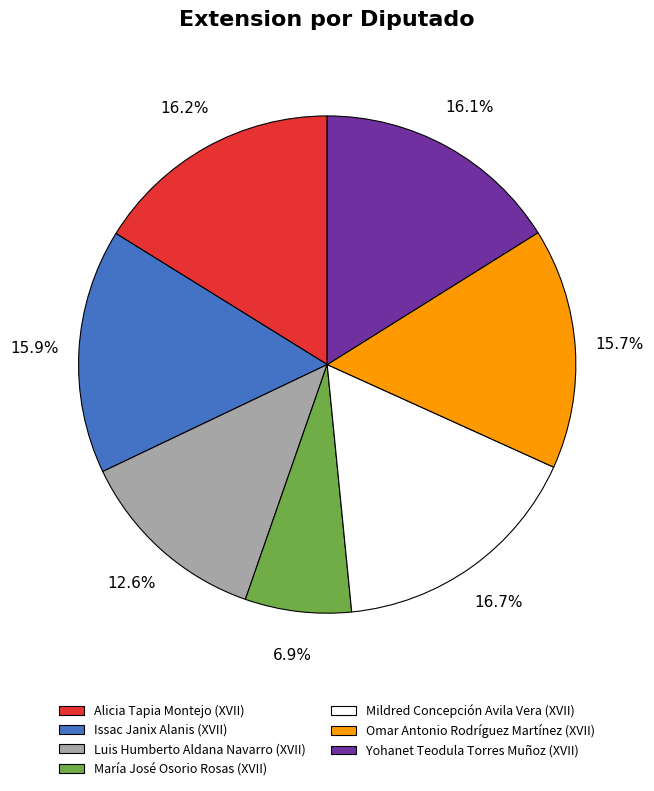

The Issac Janix Alanis (XVII) slice represents 4% of the pie. True or false?

False